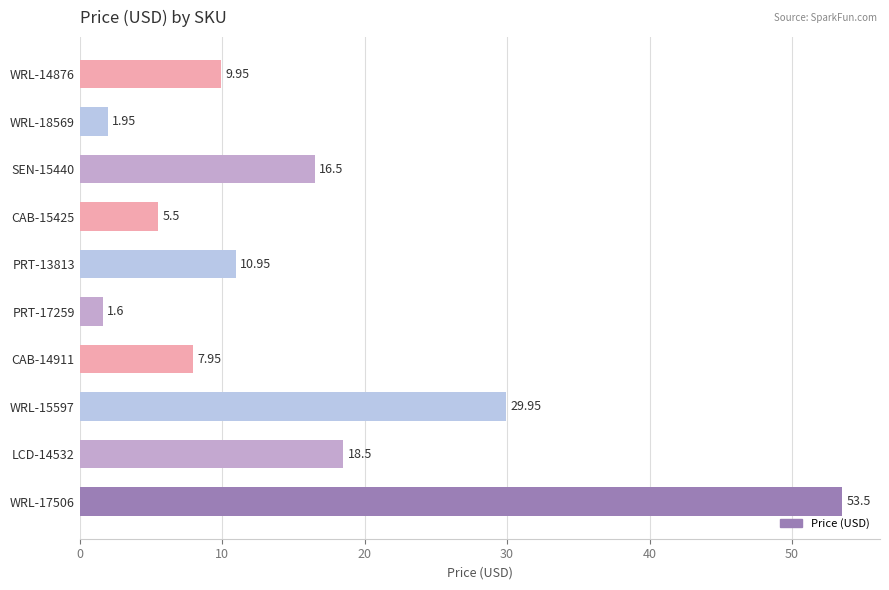

Does the chart contain stacked bars?

No